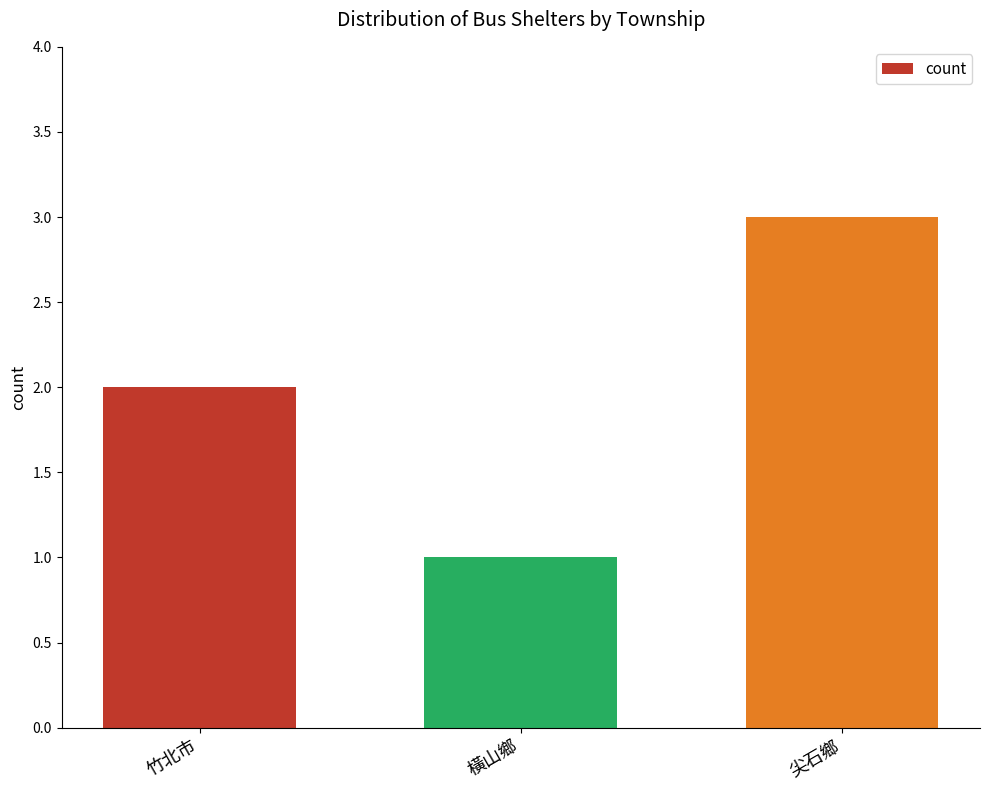

Reading left to right, extract all data points from this chart.

竹北市=2	橫山鄉=1	尖石鄉=3